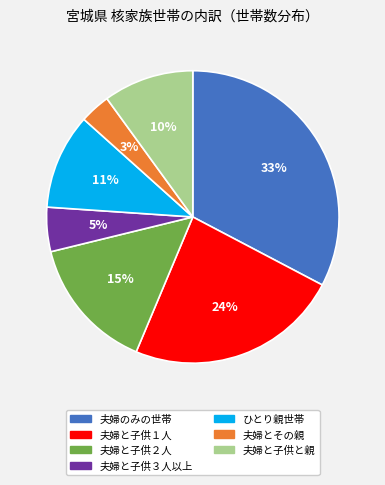

True or false: 夫婦とその親 accounts for 13% of the total.

False